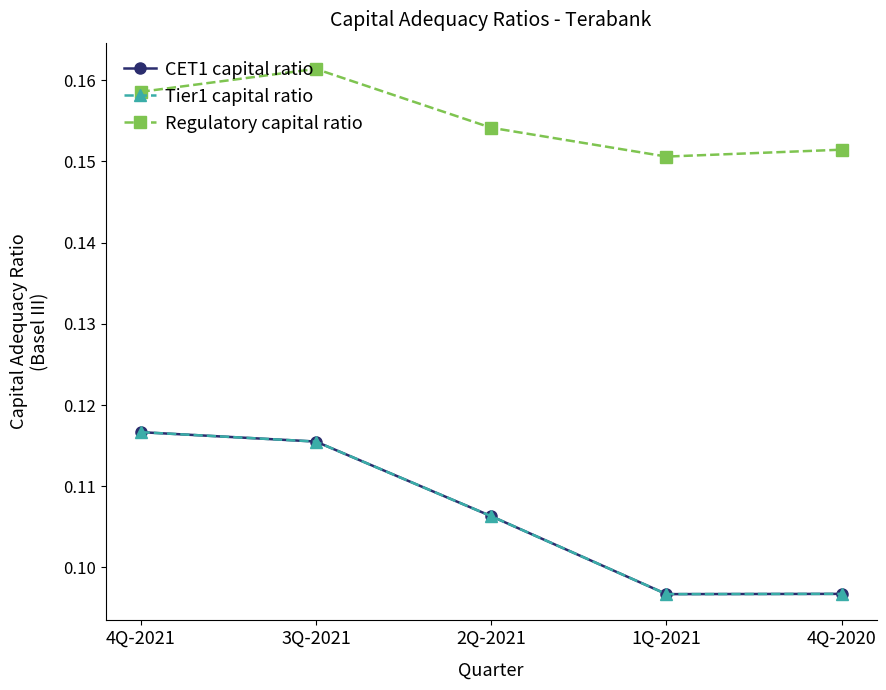

Is this an area chart (filled region under the line)?

No